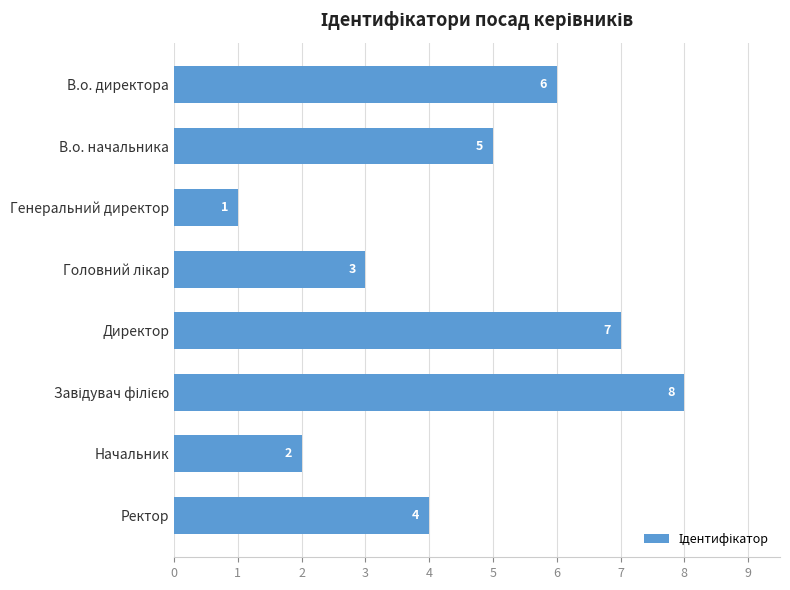

How many values are between 3 and 7?

5